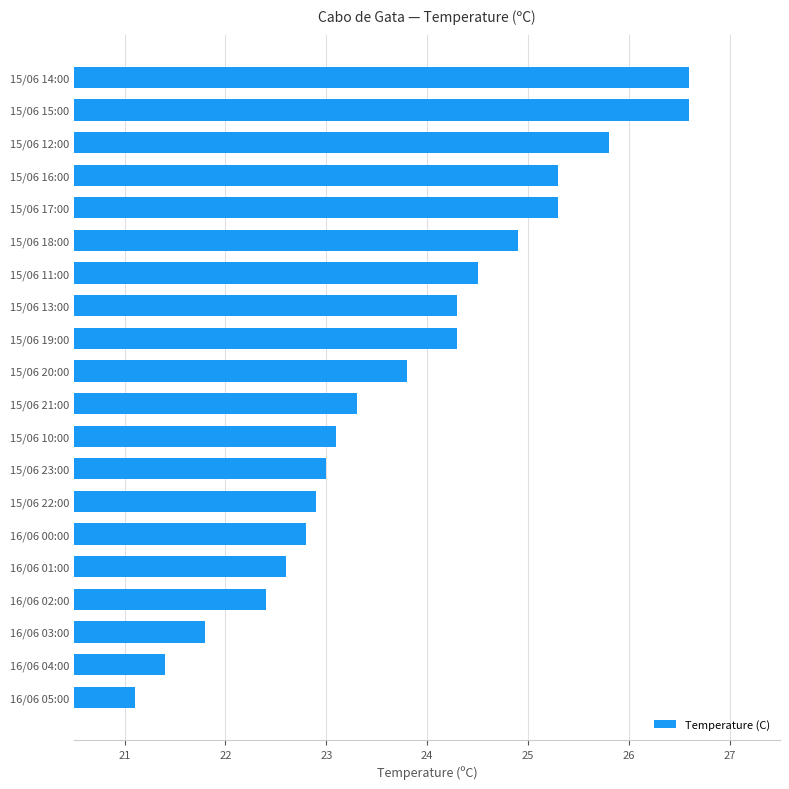

Between 15/06 17:00 and 15/06 22:00, which is larger?

15/06 17:00